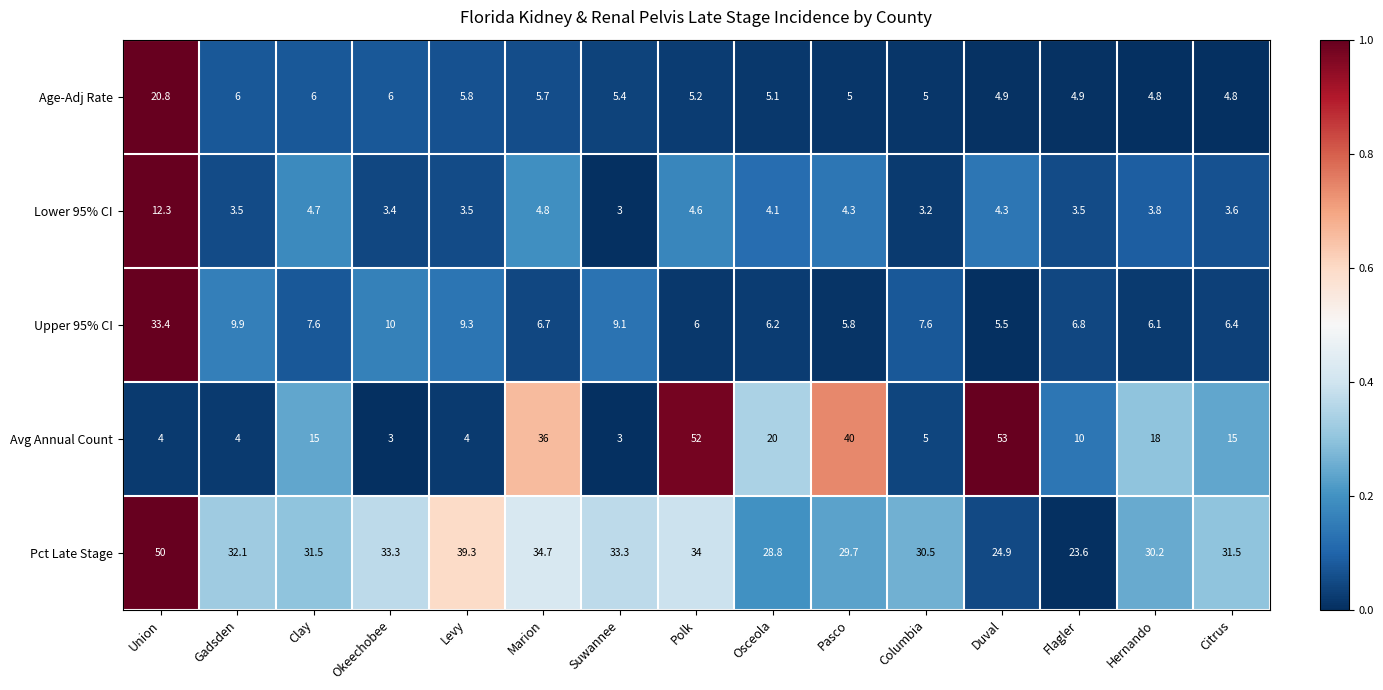

What is the difference between the second highest and second lowest values in the Lower 95% CI series?

1.6